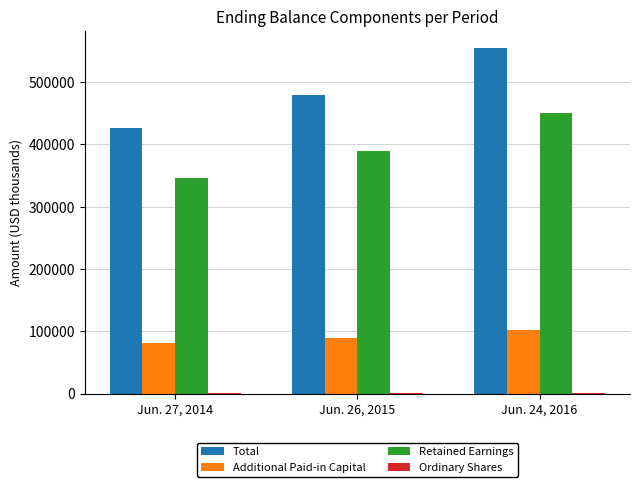

At which category does the chart reach its peak across all series?

Jun. 24, 2016